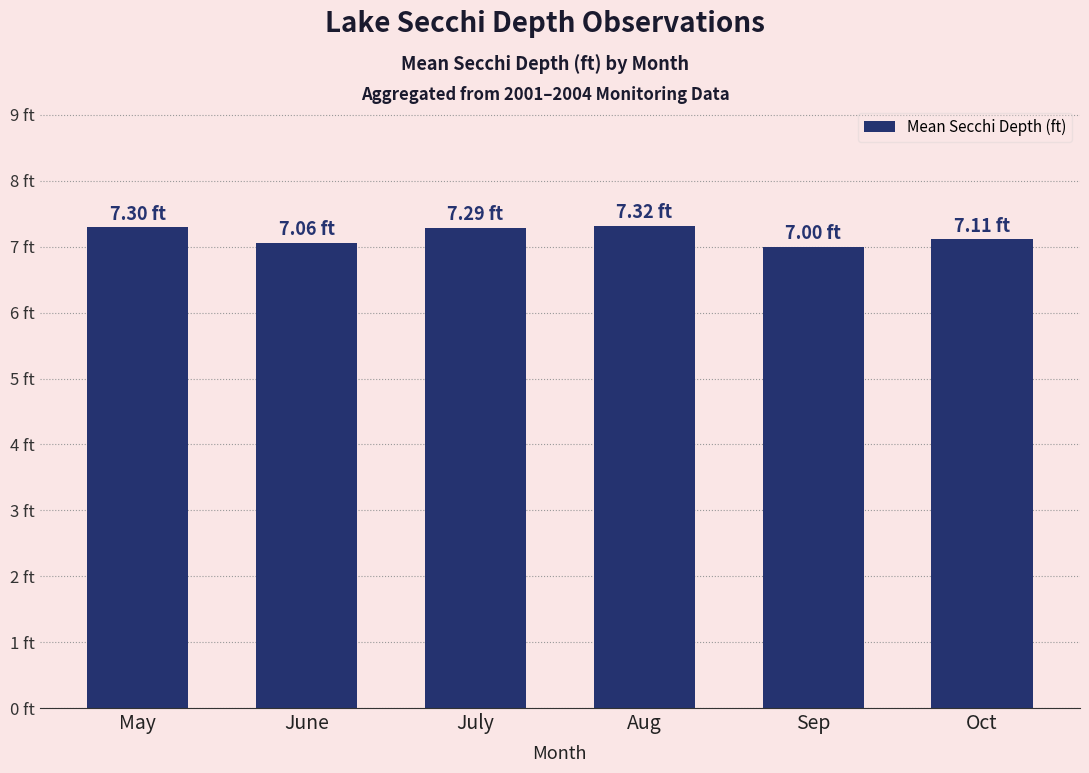

Reading right to left, transcribe all the data shown in this chart.

Oct=7.1	Sep=7.0	Aug=7.3	July=7.3	June=7.1	May=7.3